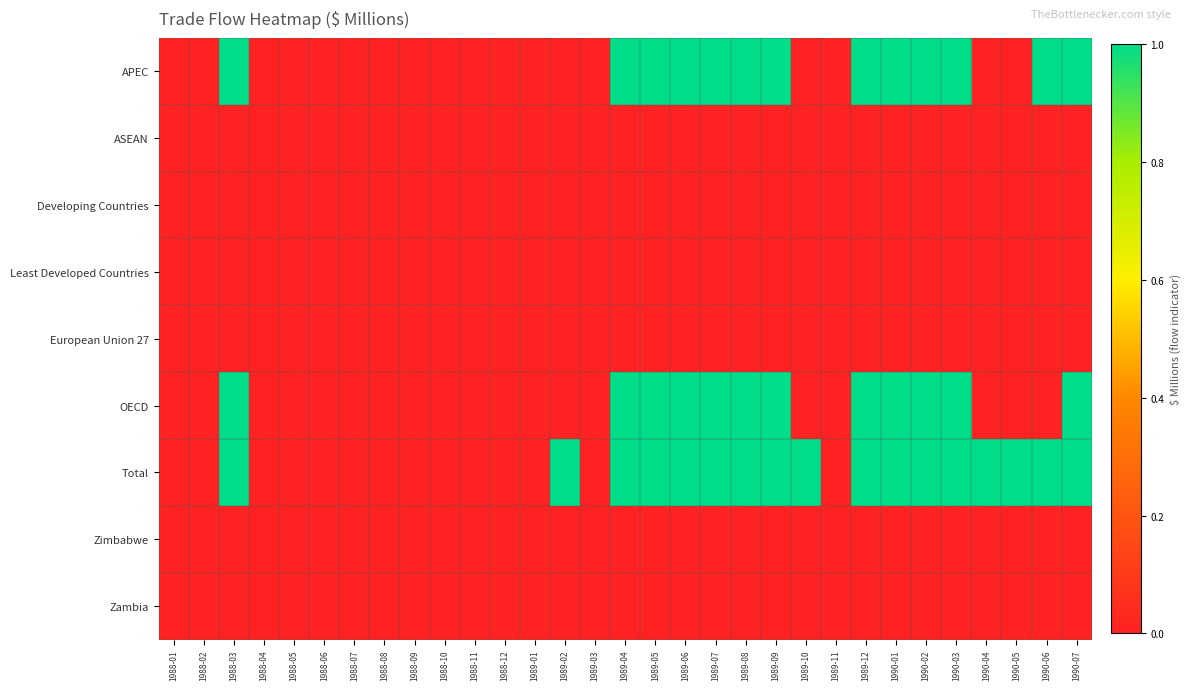

What is the spread (max minus min) of values at 1990-06?

1